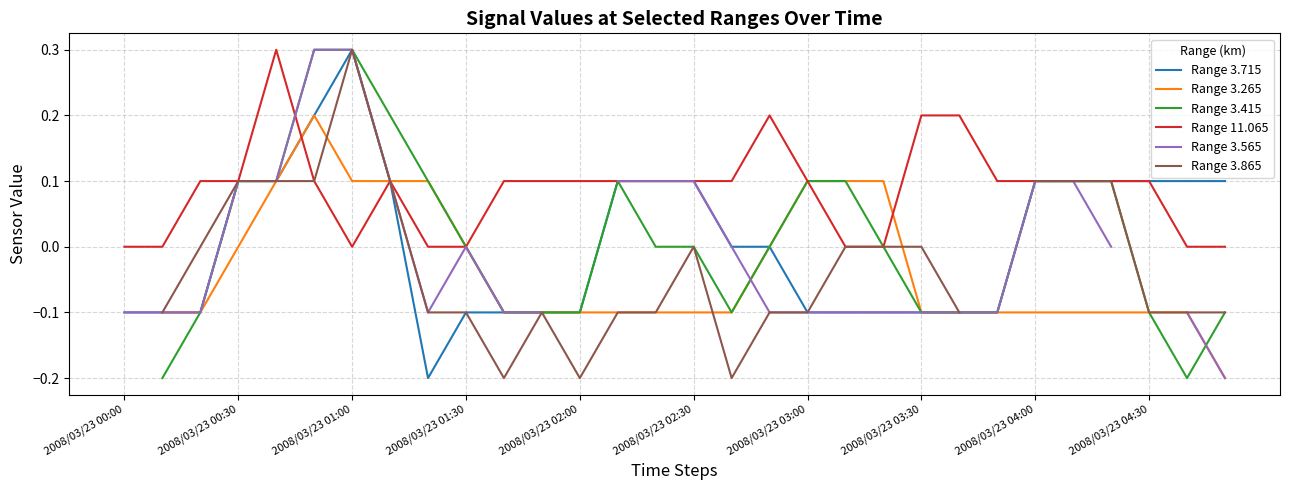

True or false: Range 11.065 has a value of 0.2 at 2008/03/23 02:30.

False